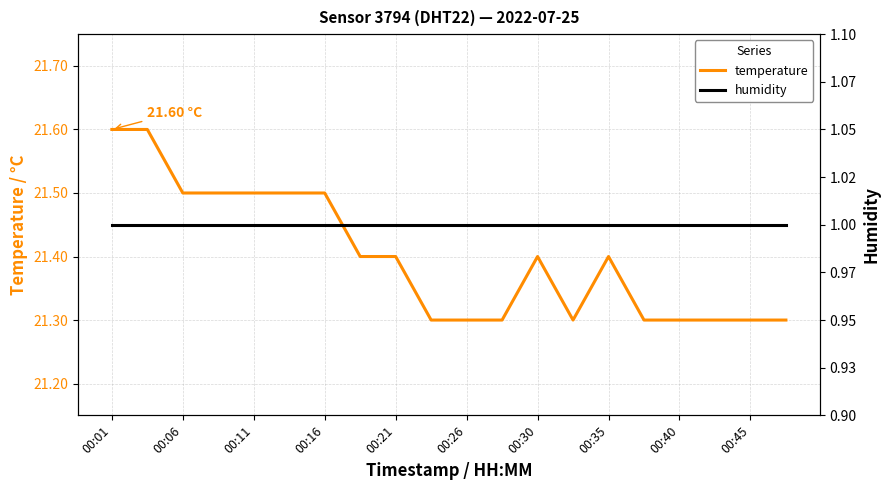

Which series has the largest range (max minus min)?

temperature